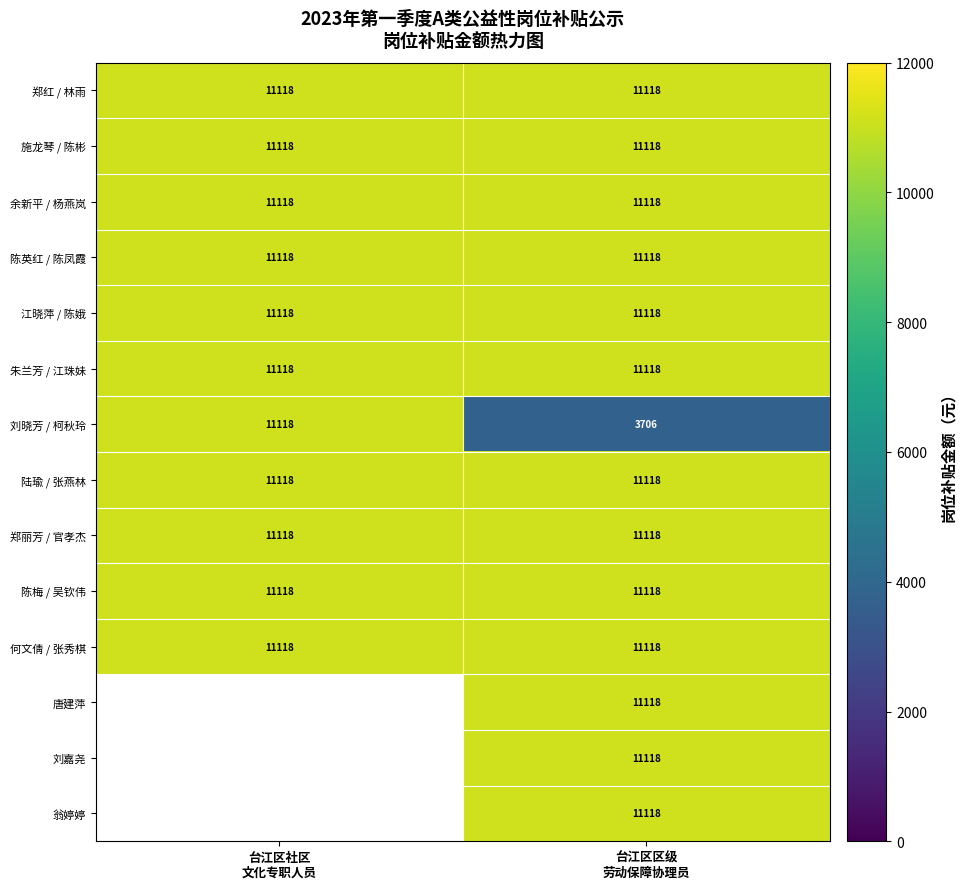

What is the highest value of the 郑红 / 林雨 series?

11118